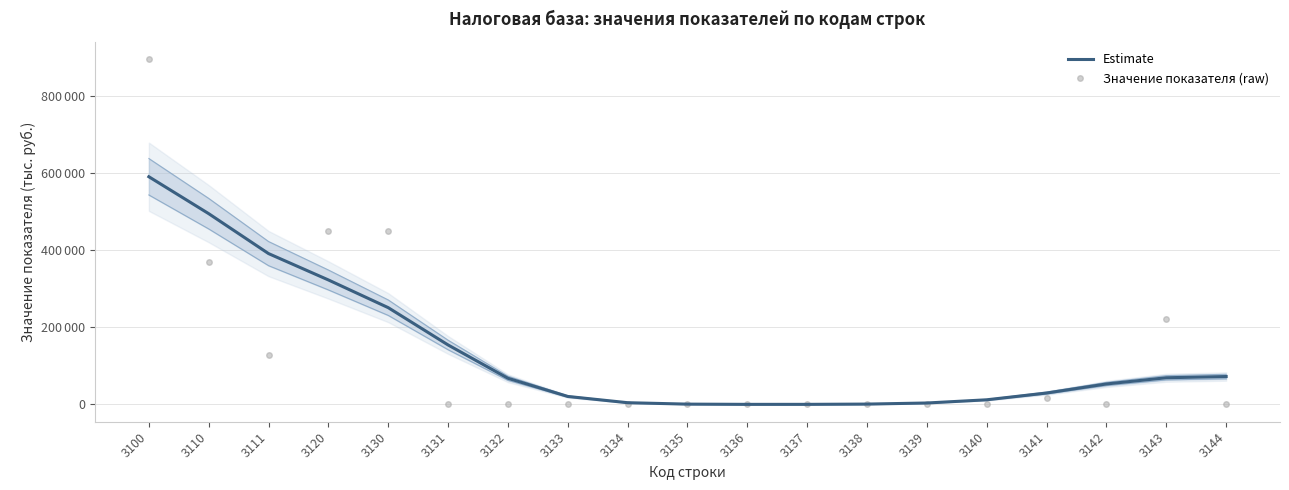

How many intersections are there between Estimate and Значение показателя (raw)?

7